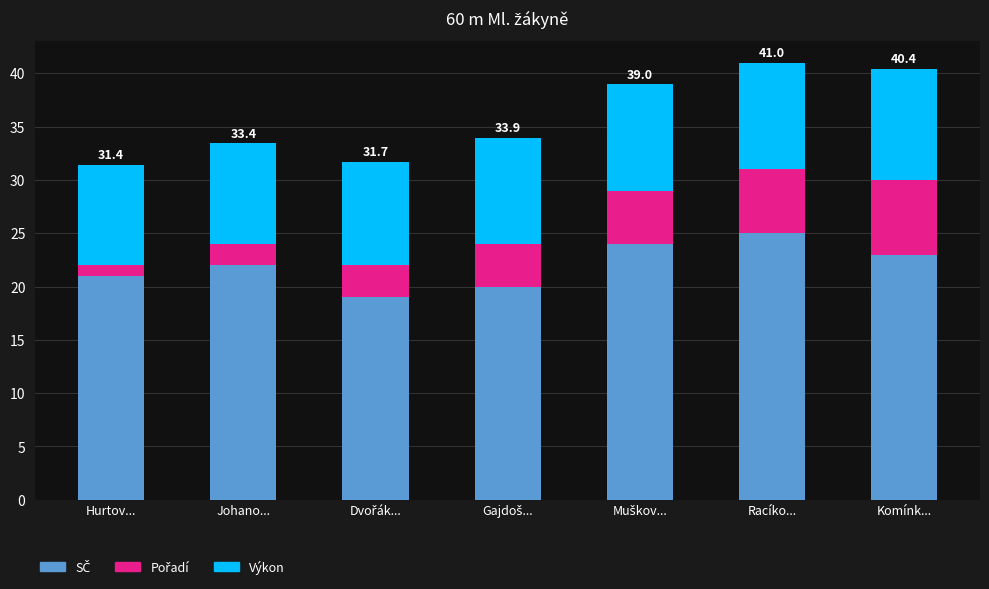

True or false: Pořadí has a value of 9.7 at Racíko....

False